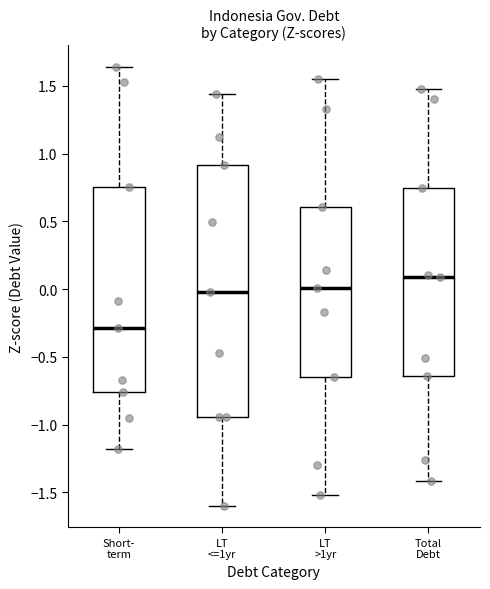

Which box is the tallest, from its lower edge to its upper edge?

LT <=1yr